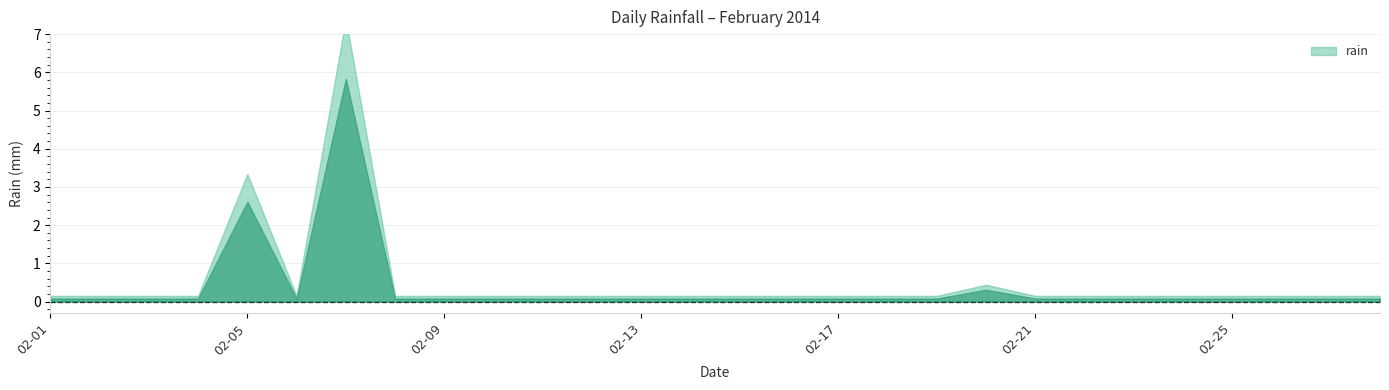

Which label corresponds to the largest value in the chart?

2014-02-07